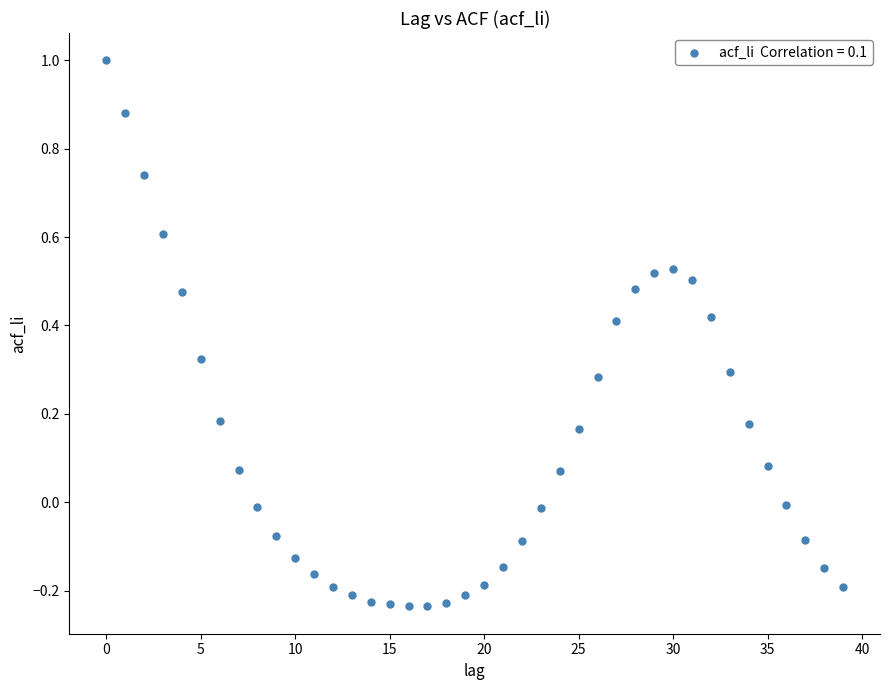

What is the range of Y values (max minus min)?

1.2